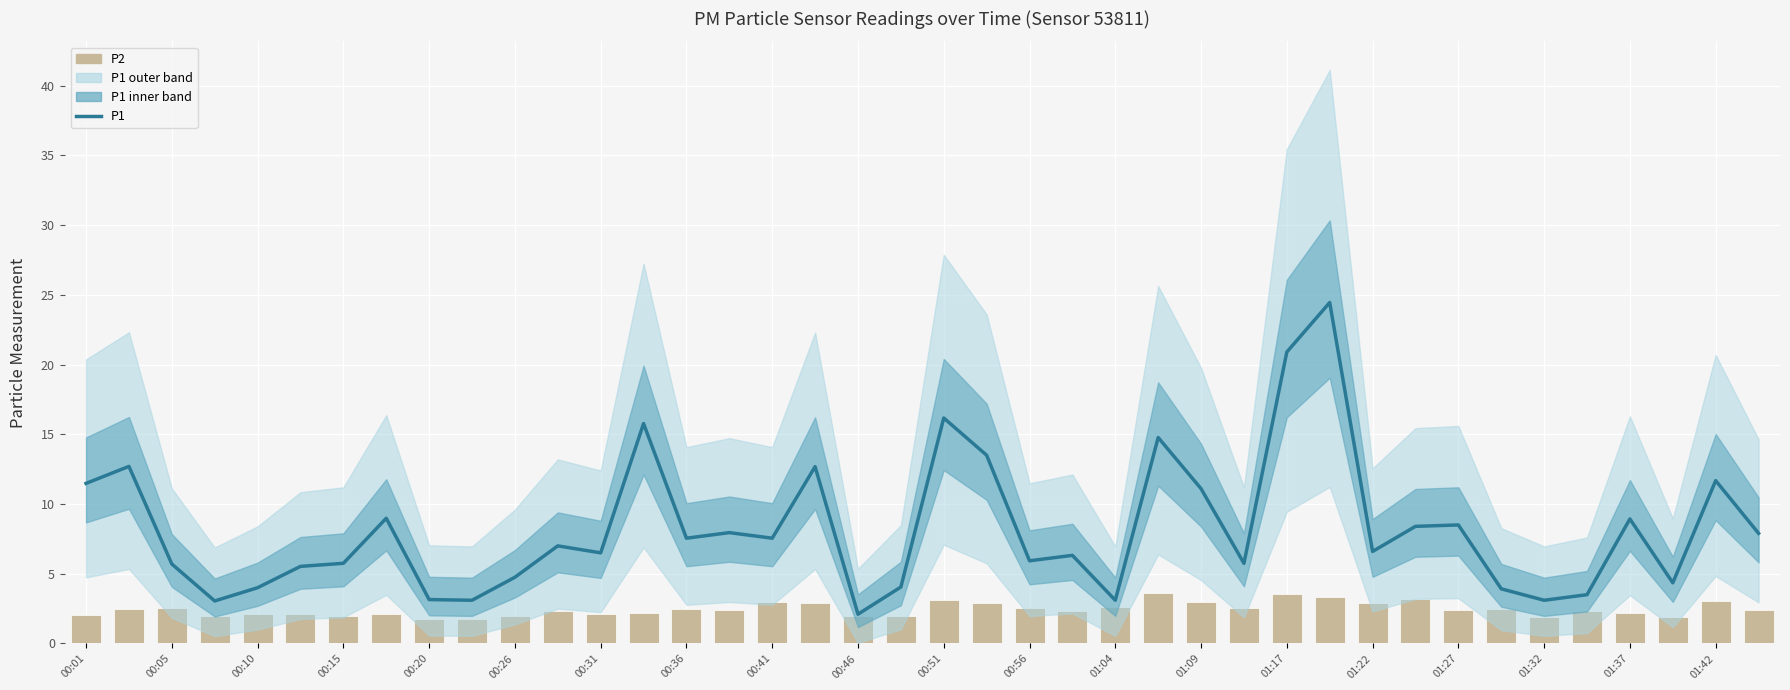

True or false: P2 has a value of 1.5 at 01:04.

False